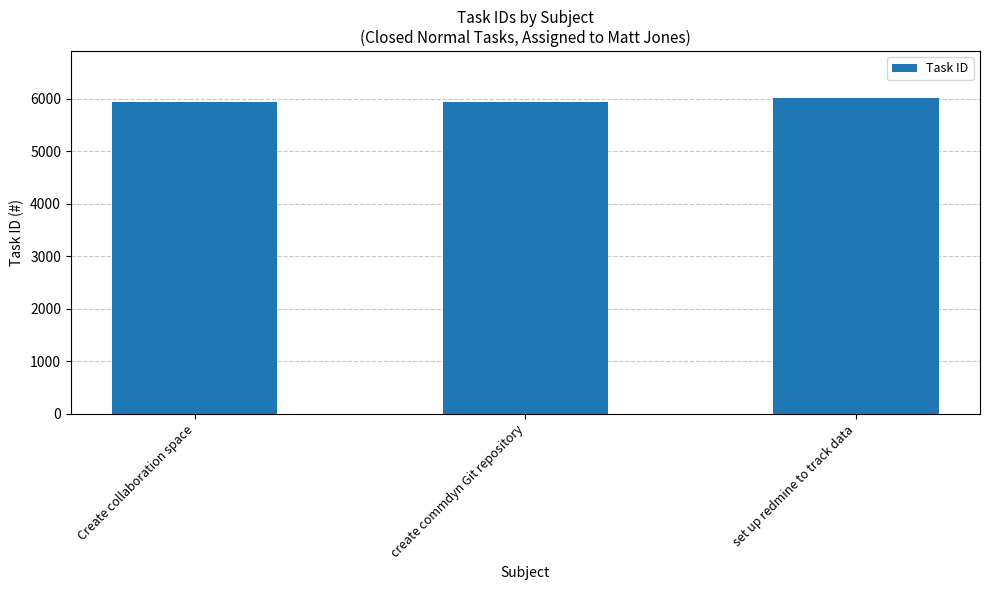

Between set up redmine to track data and create commdyn Git repository, which is larger?

set up redmine to track data